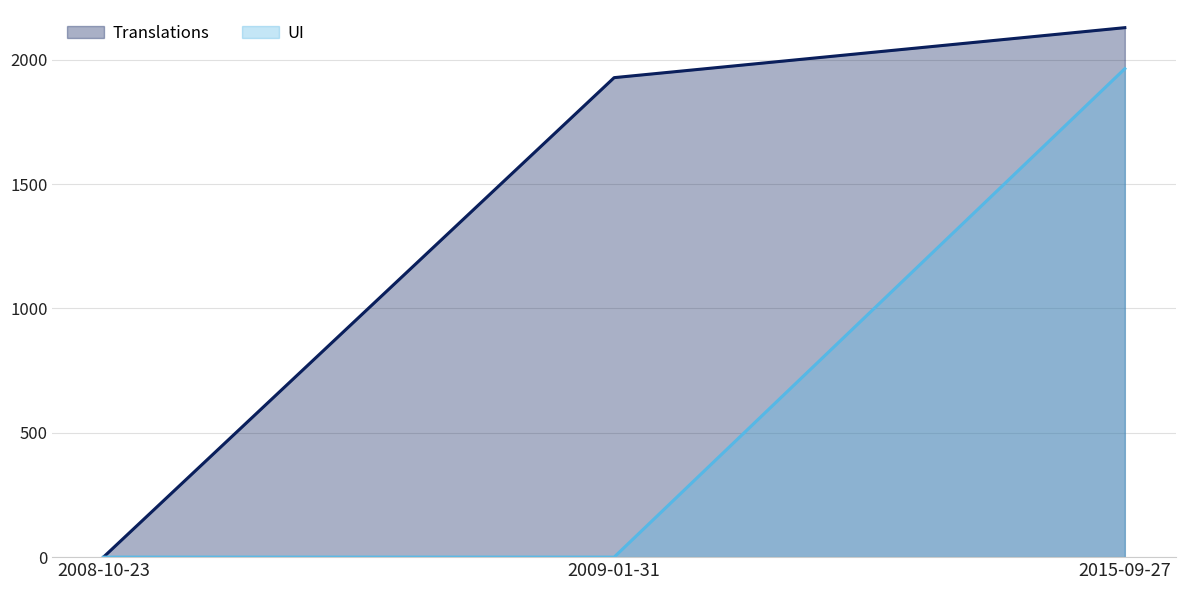

What position from the right is 2009-01-31?

2